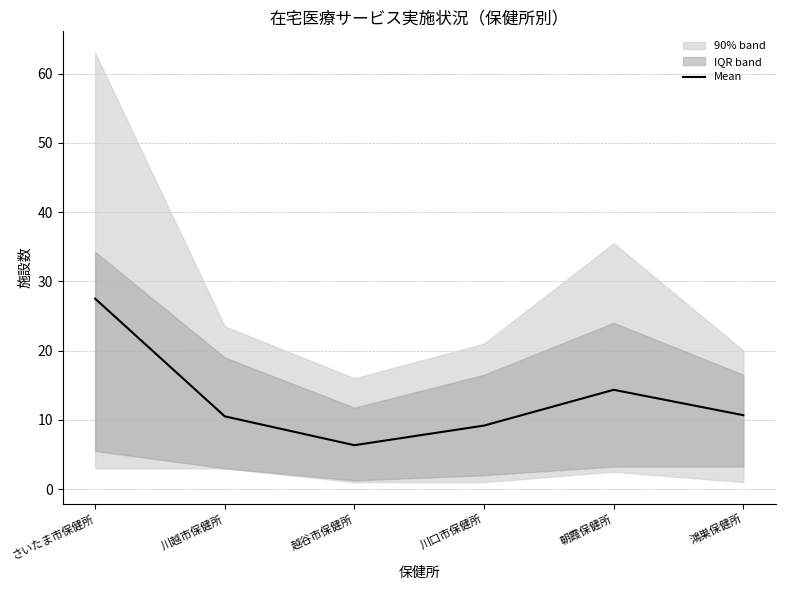

How many data points does each series have?

6